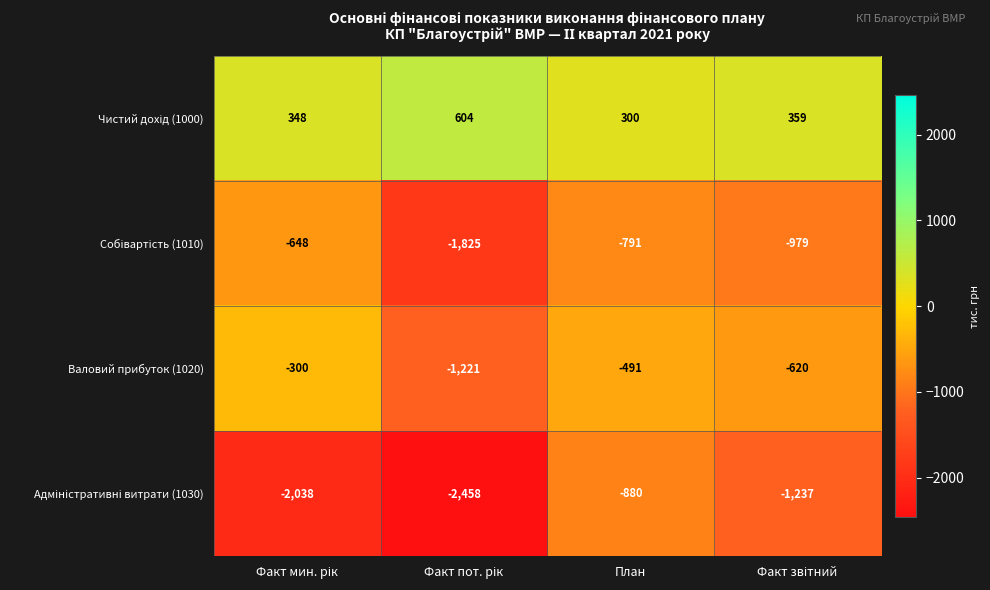

What is the difference between the maximum and minimum values in the Валовий прибуток (1020) series?

921